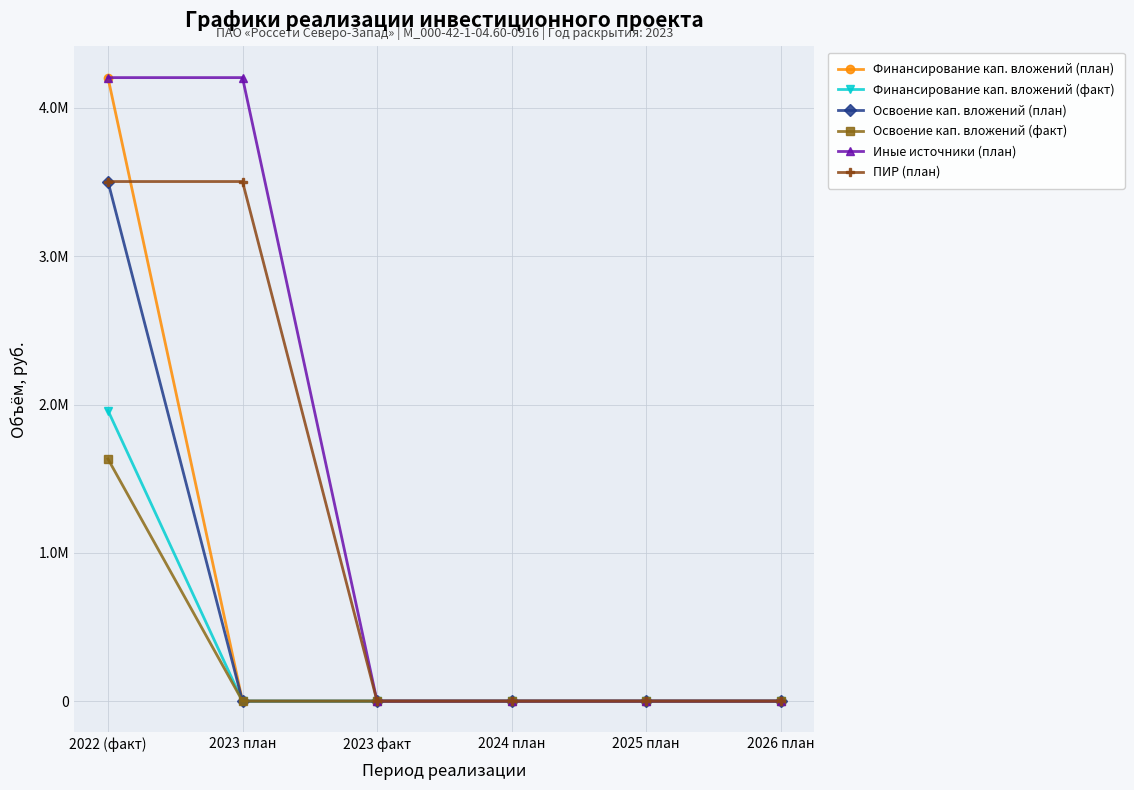

True or false: Освоение кап. вложений (план) and ПИР (план) cross at least once.

False